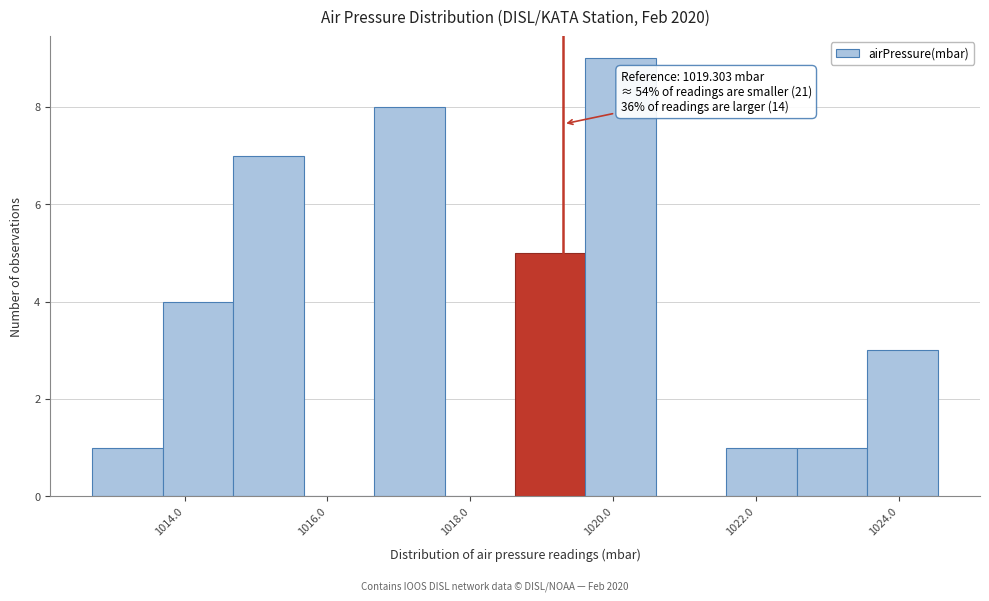

Over which range of the x-axis is the bar tallest?

1019.6 to 1020.6